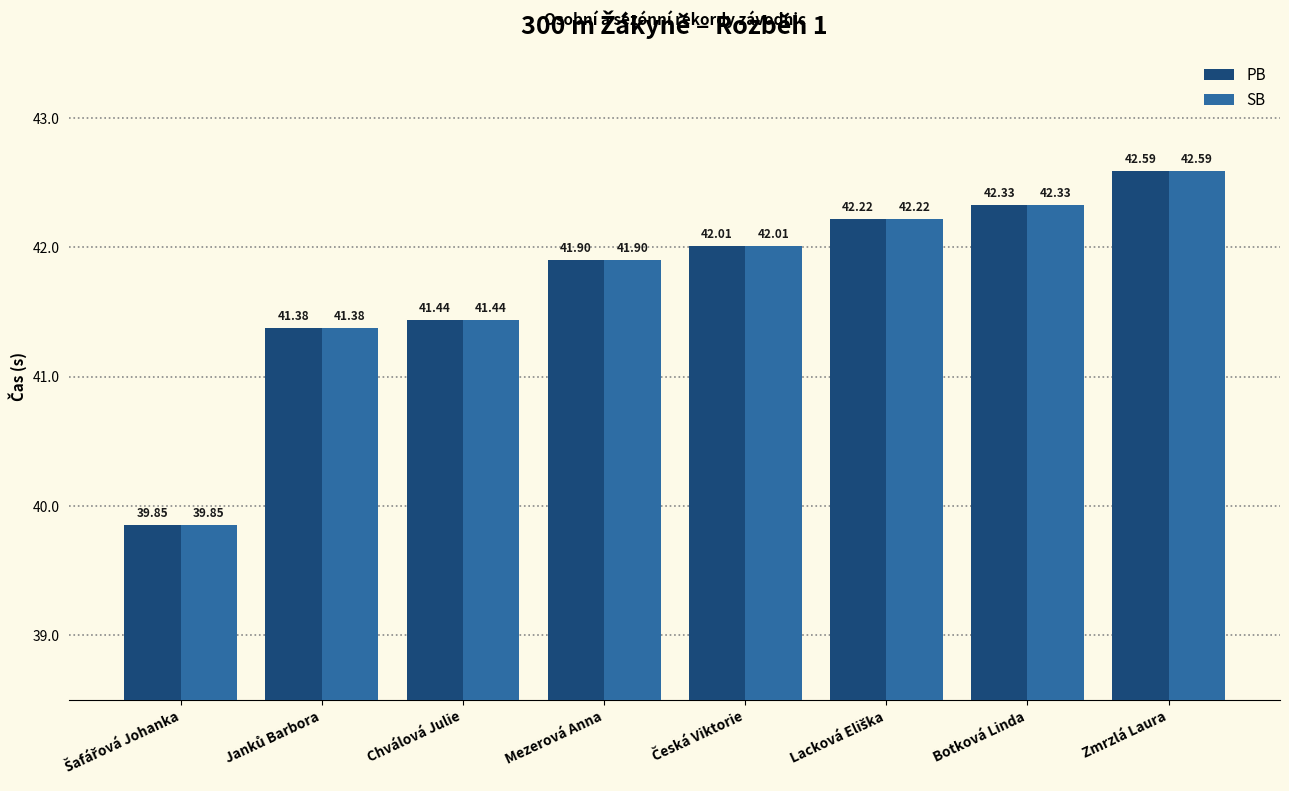

Reading left to right, list all the values displayed in this chart.

PB: 39.9	41.4	41.4	41.9	42.0	42.2	42.3	42.6
SB: 39.9	41.4	41.4	41.9	42.0	42.2	42.3	42.6